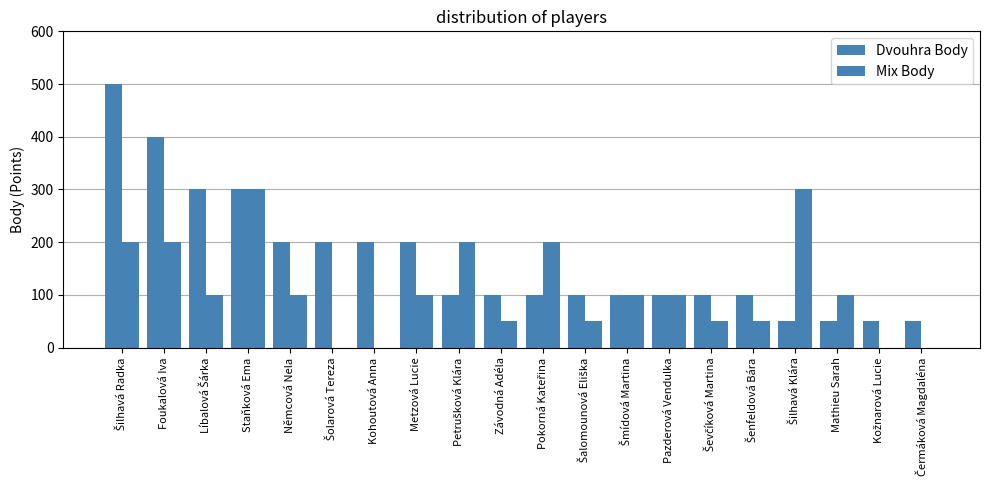

What is the label of the 2nd bar from the left?

Foukalová Iva